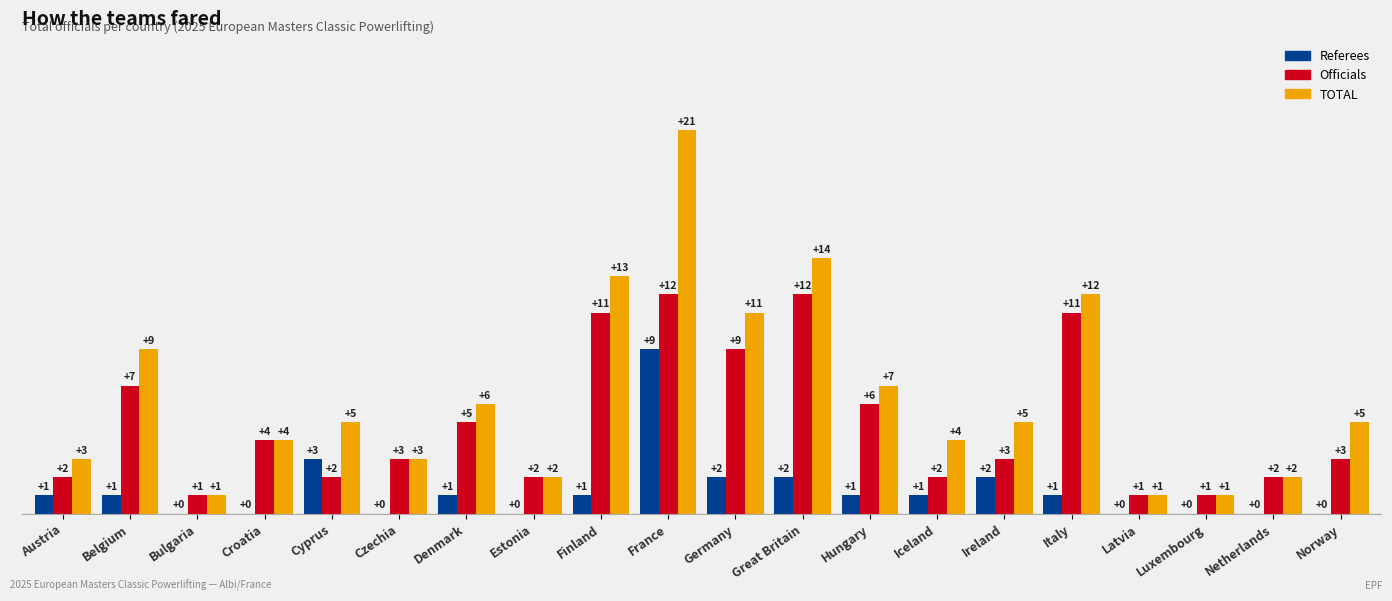

Which series changed the most between Finland and Italy?

TOTAL